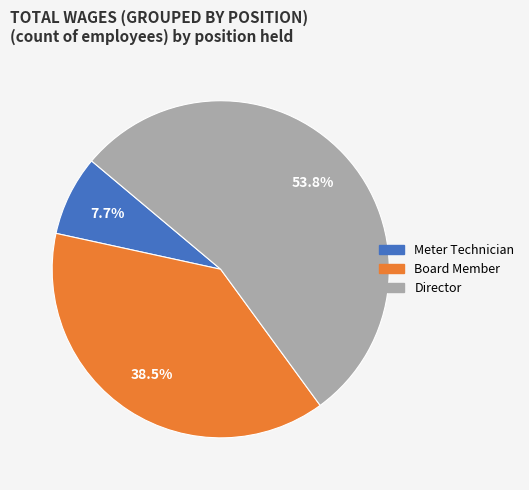

Which slice is the smallest?

Meter Technician